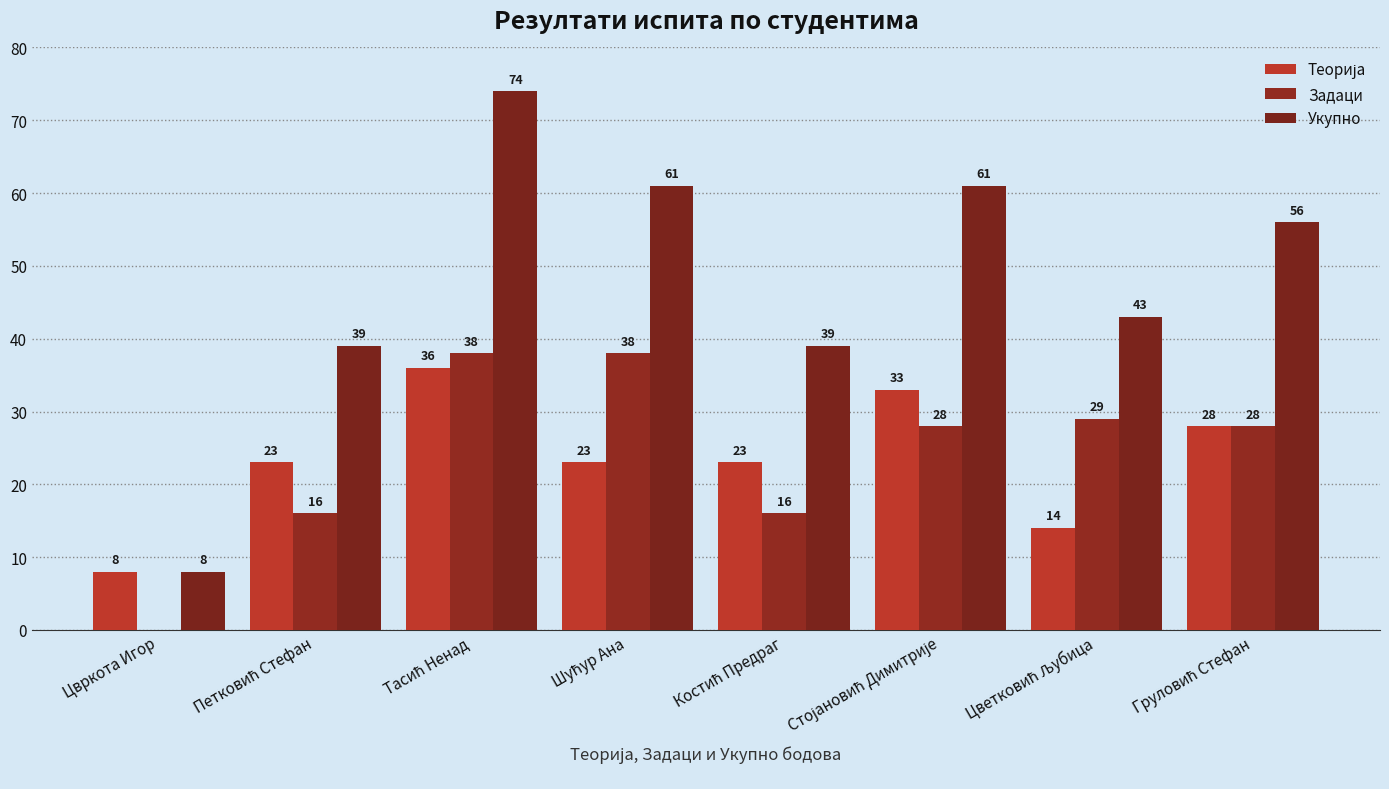

Between Костић Предраг and Стојановић Димитрије, which series saw the biggest shift?

Укупно